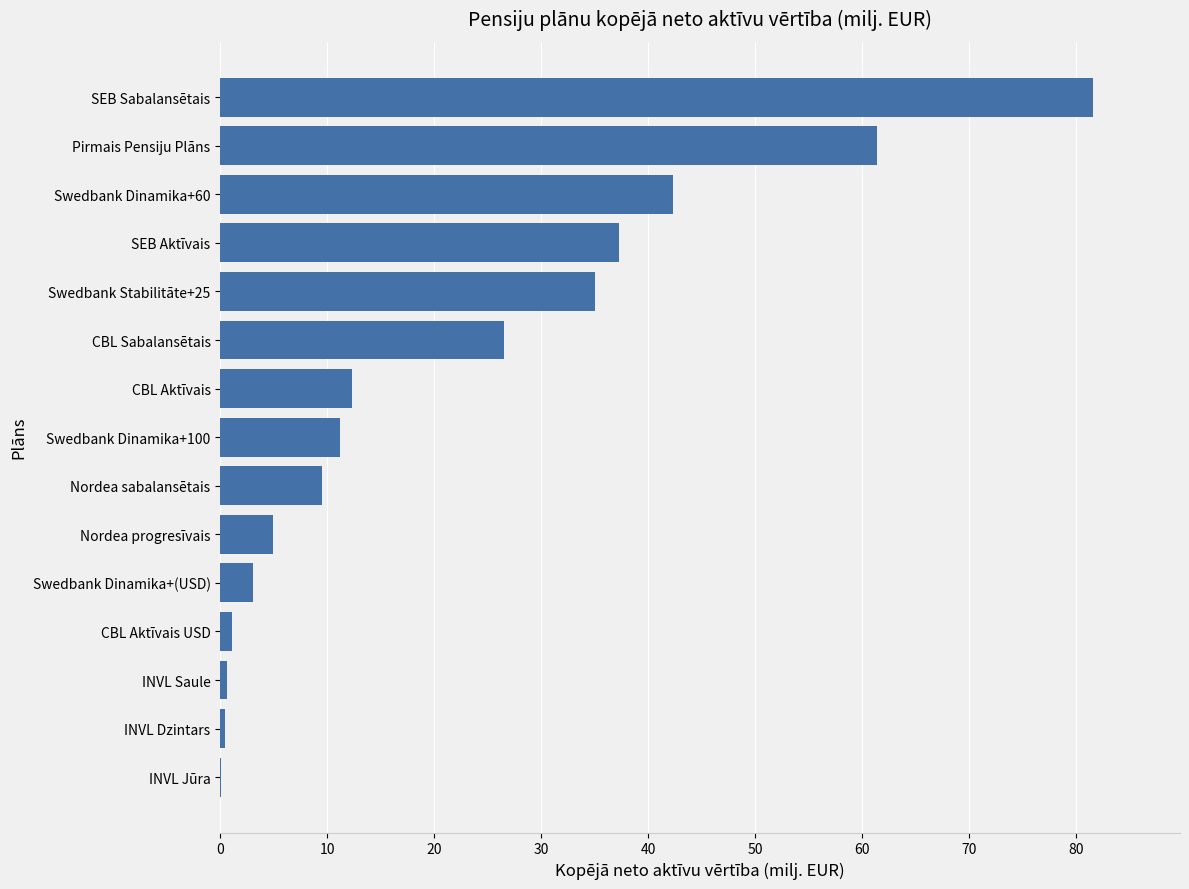

What is the sum of all values?

327.3